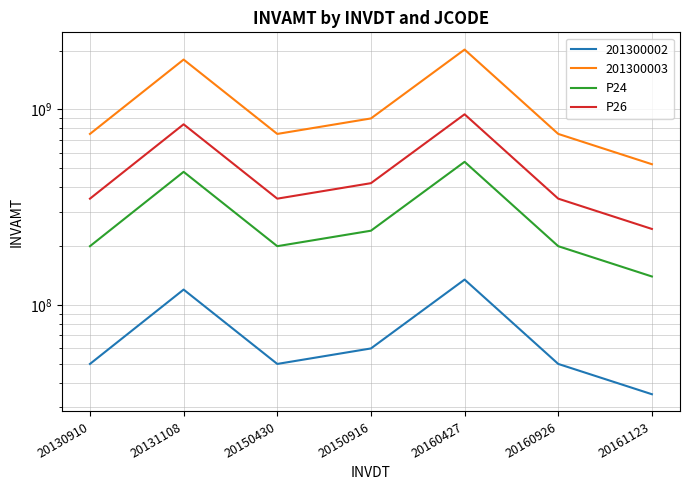

In P24, how many points are higher than both neighbors (excluding endpoints)?

2